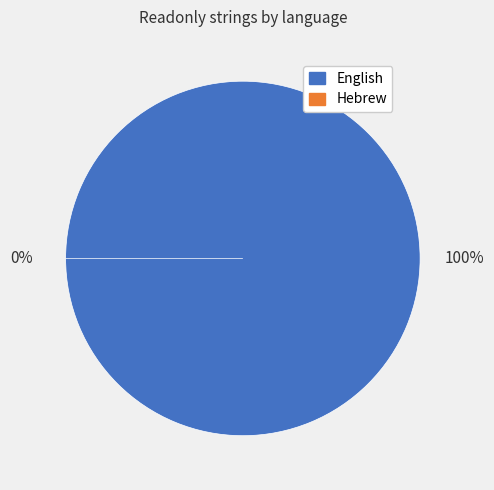

Which slice is the largest?

English